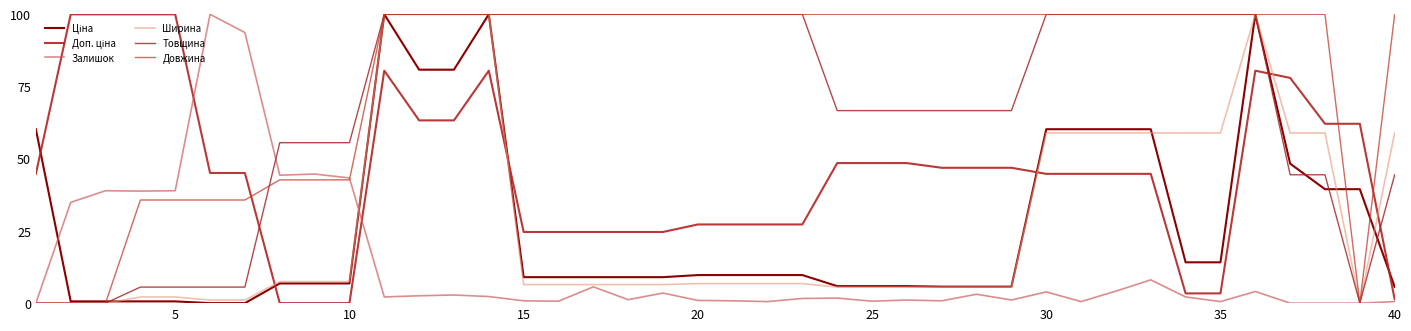

Does the chart display data point markers on the line(s)?

No